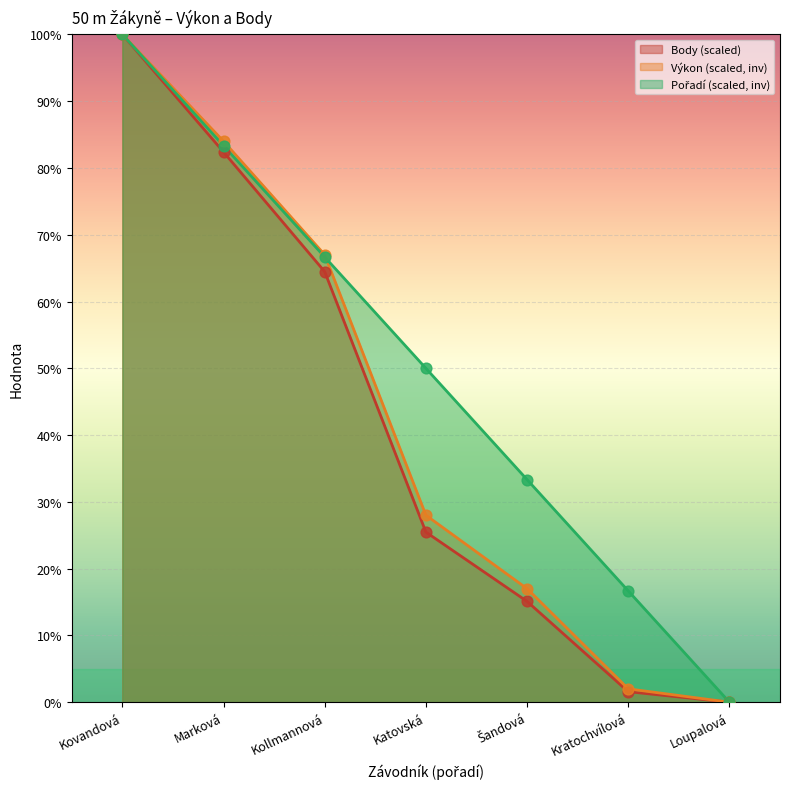

Which series contains the highest Y value?

Výkon